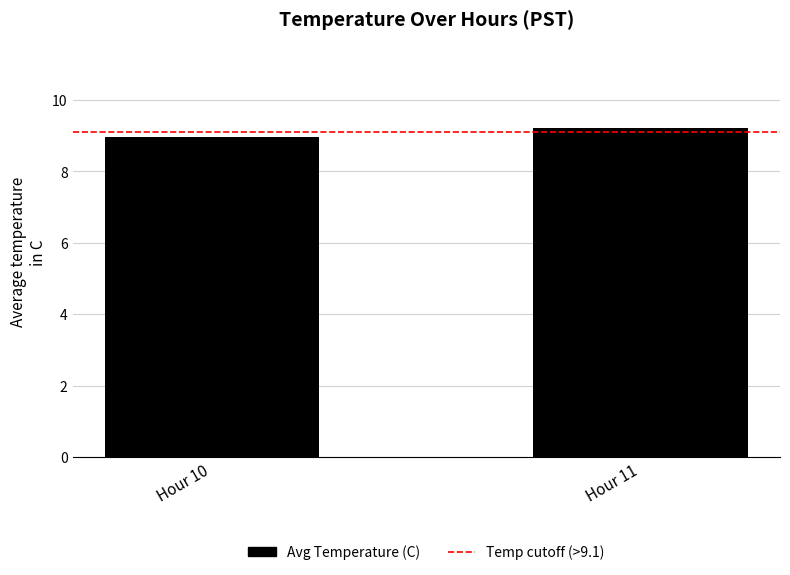

What is the greatest value displayed?

9.2